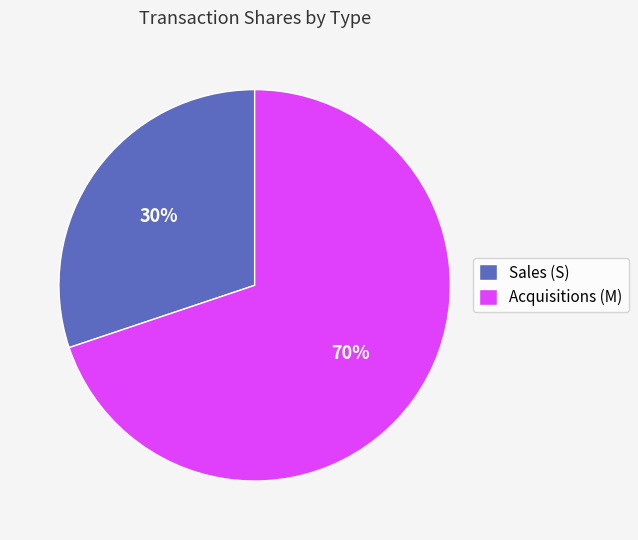

Count the number of slices in the pie.

2